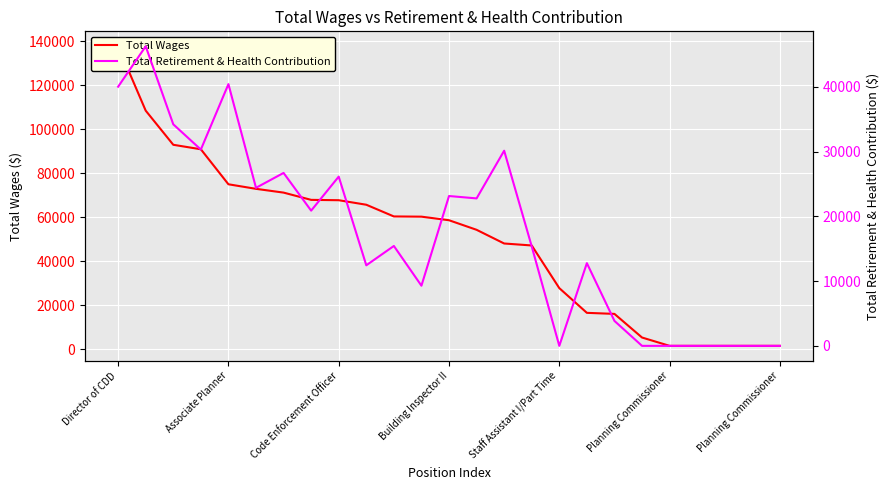

What are all the series names shown in the legend?

Total Wages, Total Retirement & Health Contribution